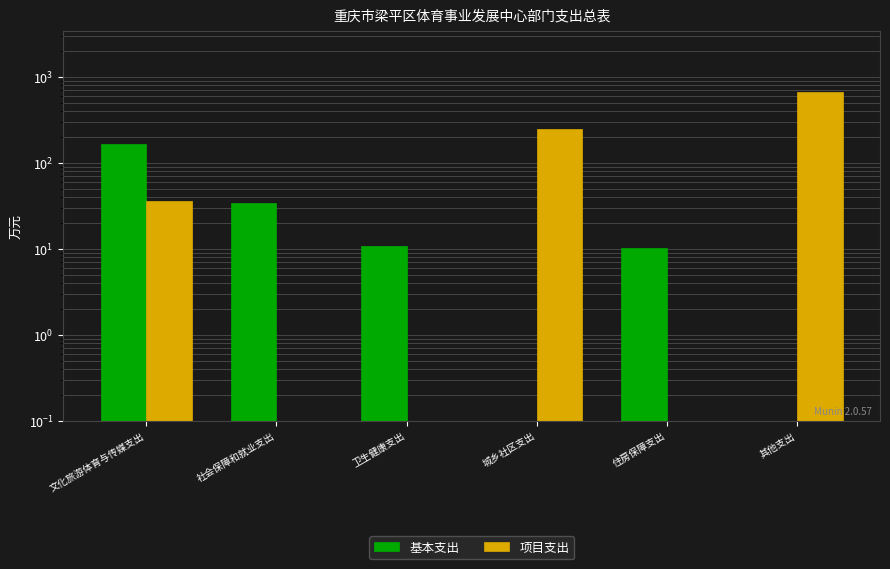

Rank the series by their maximum value, from highest to lowest.

项目支出, 基本支出